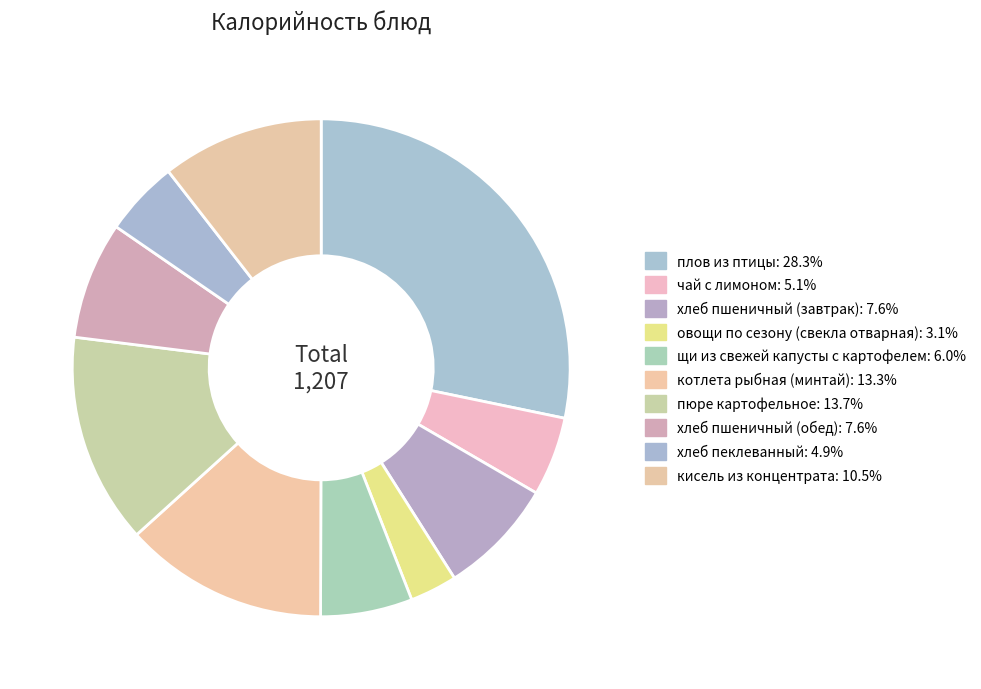

The кисель из концентрата slice represents 5% of the pie. True or false?

False